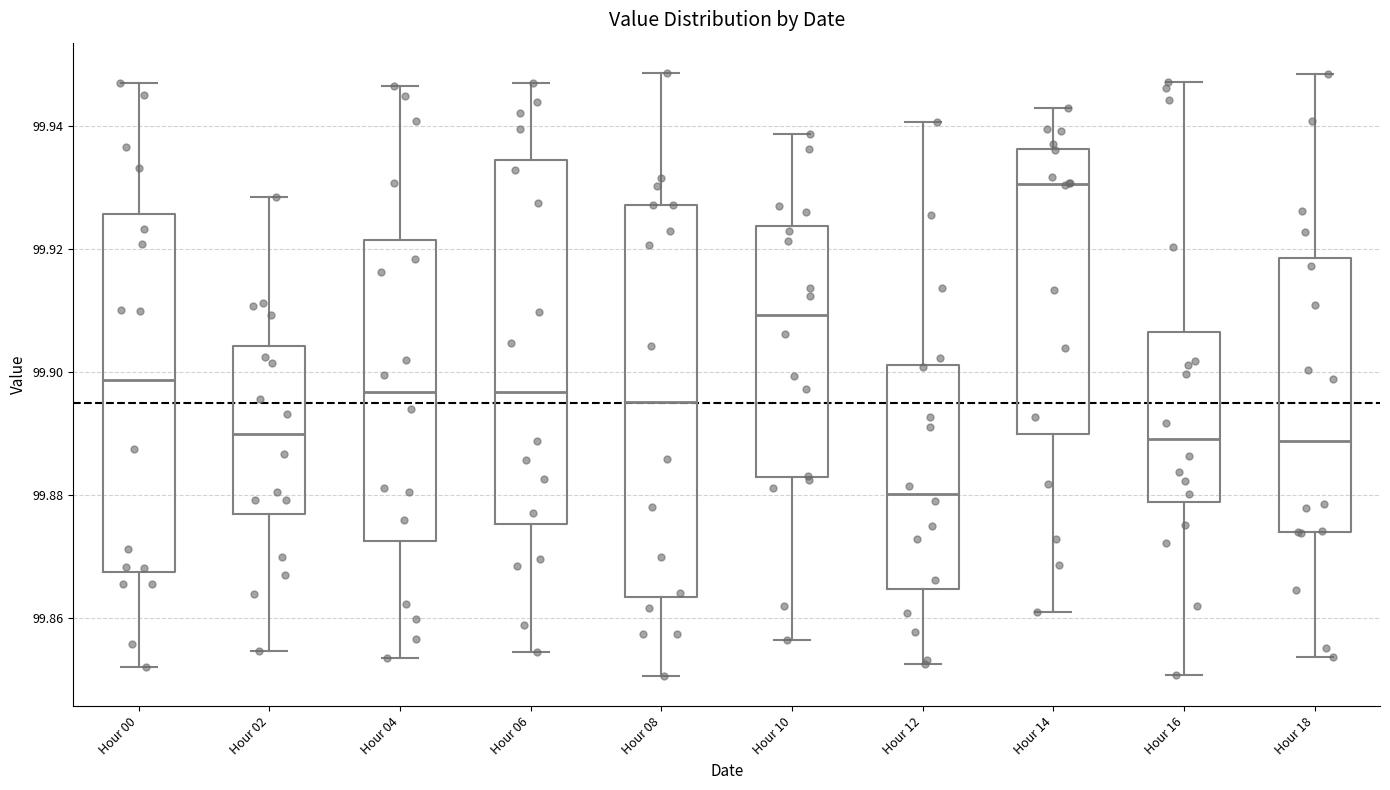

Which box has the highest median line?

Hour 14